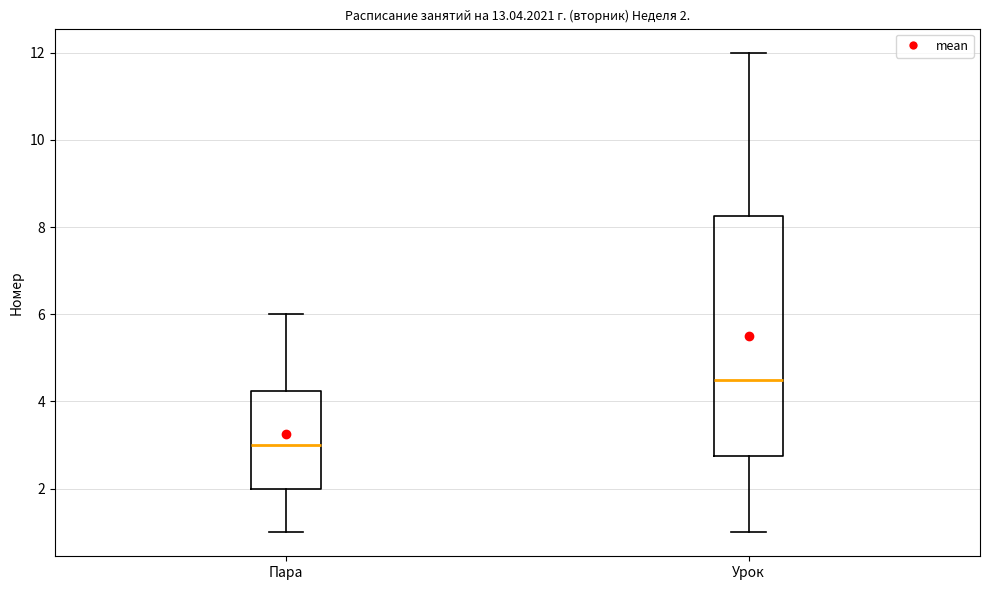

Which box has the highest median line?

Урок